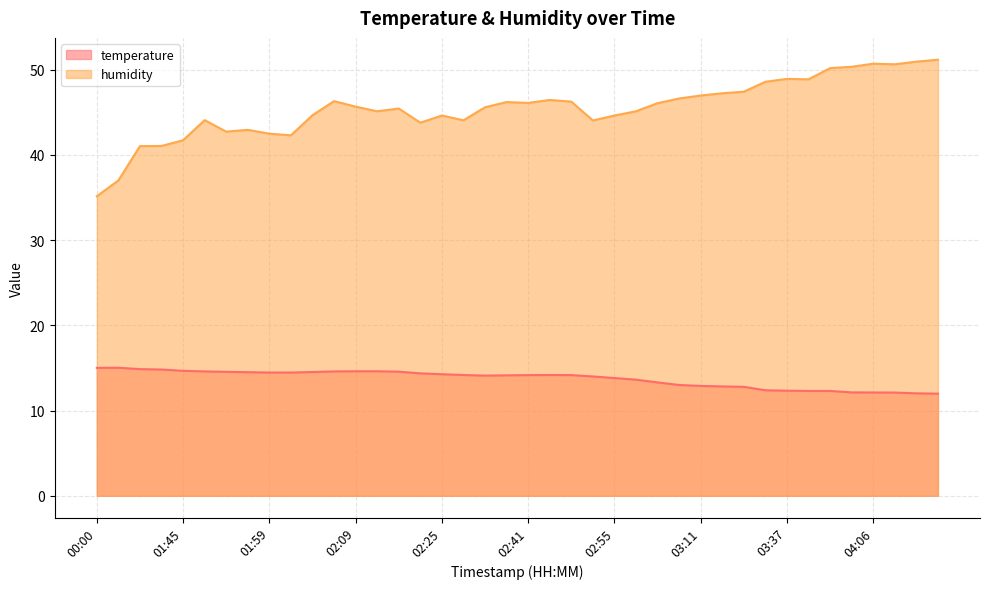

How many data points does each series have?

40